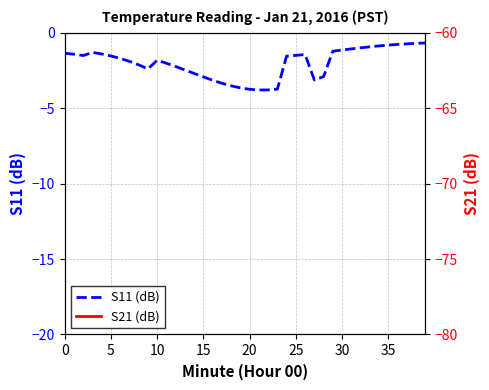

How many distinct data groups are displayed?

2